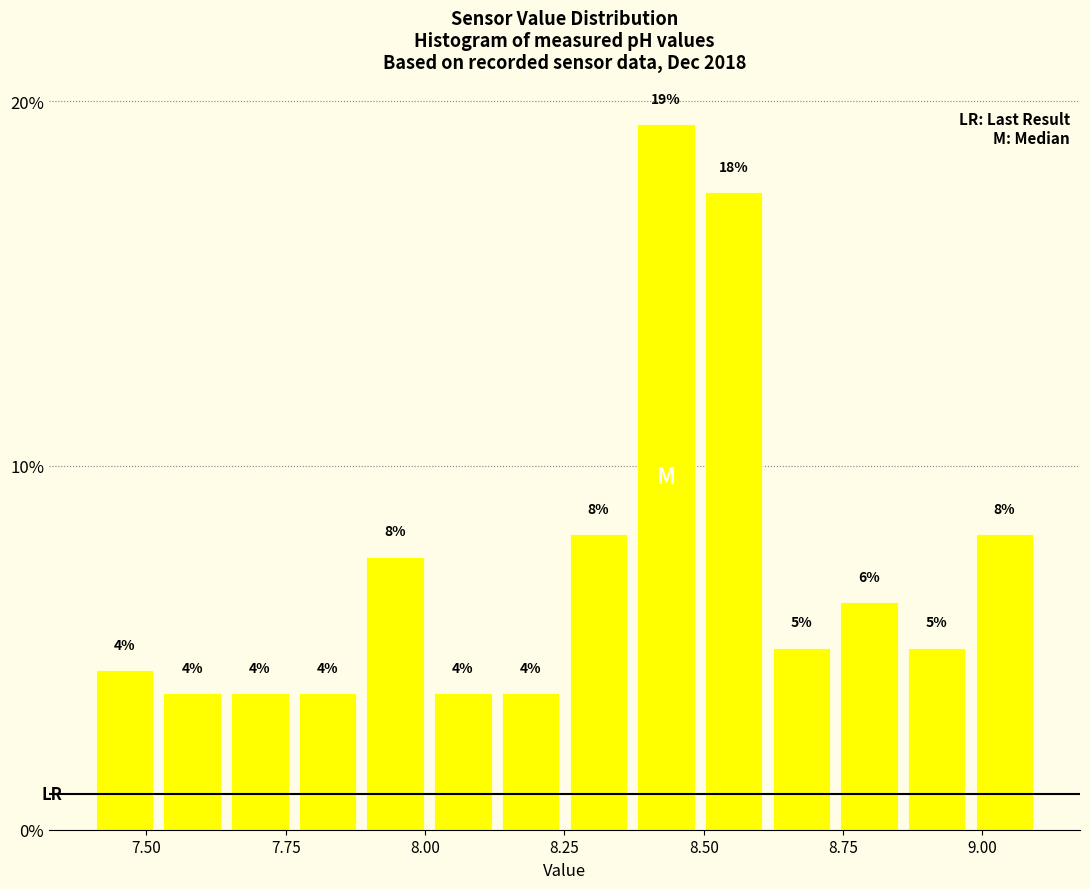

Around what value on the x-axis is the tallest bar? Give the approximate position of its centre, as read against the axis.

8.45